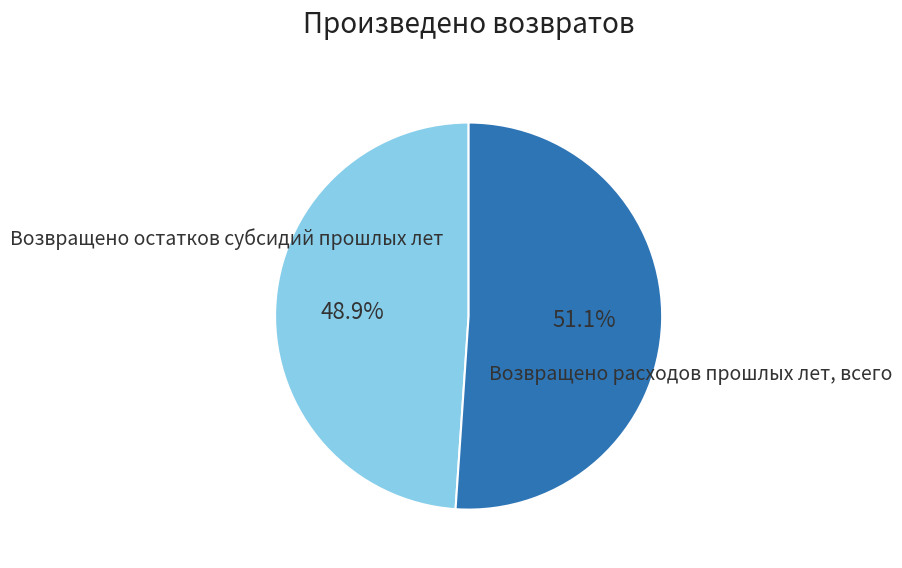

Does any single category account for the majority?

Yes